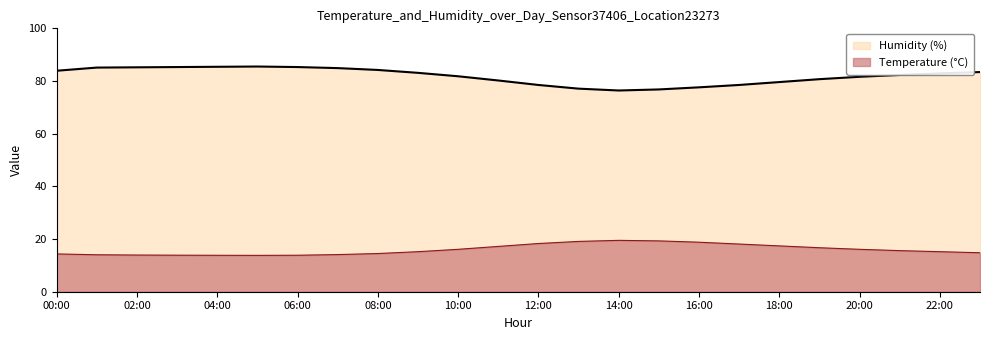

True or false: humidity has more than 1 points higher than both neighbors.

False